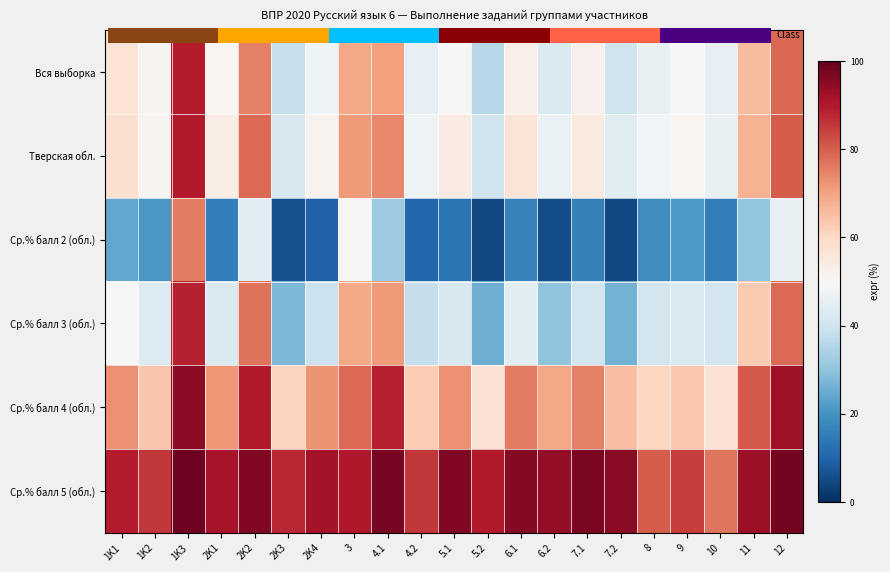

At 10, list the series in order from largest to smallest.

Ср.% балл 5 (обл.), Ср.% балл 4 (обл.), Тверская обл., Вся выборка, Ср.% балл 3 (обл.), Ср.% балл 2 (обл.)